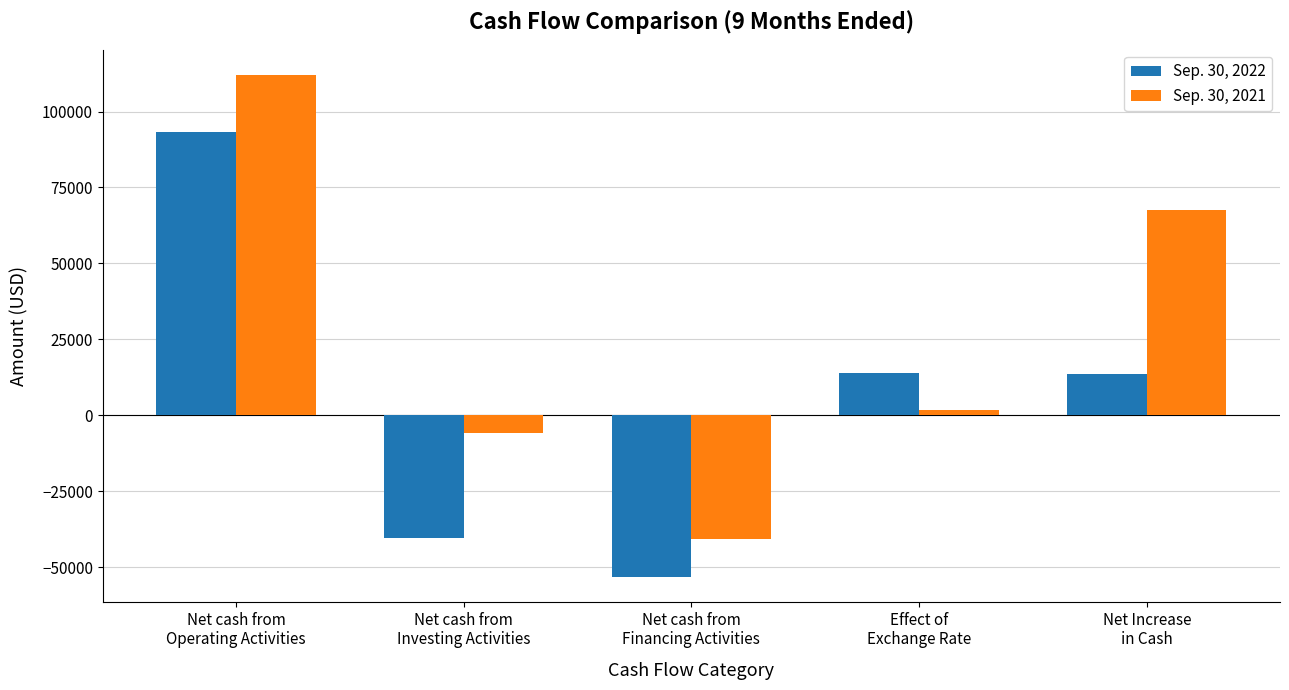

Where is Sep. 30, 2021 nearest to the value 35705?

Net Increase
in Cash